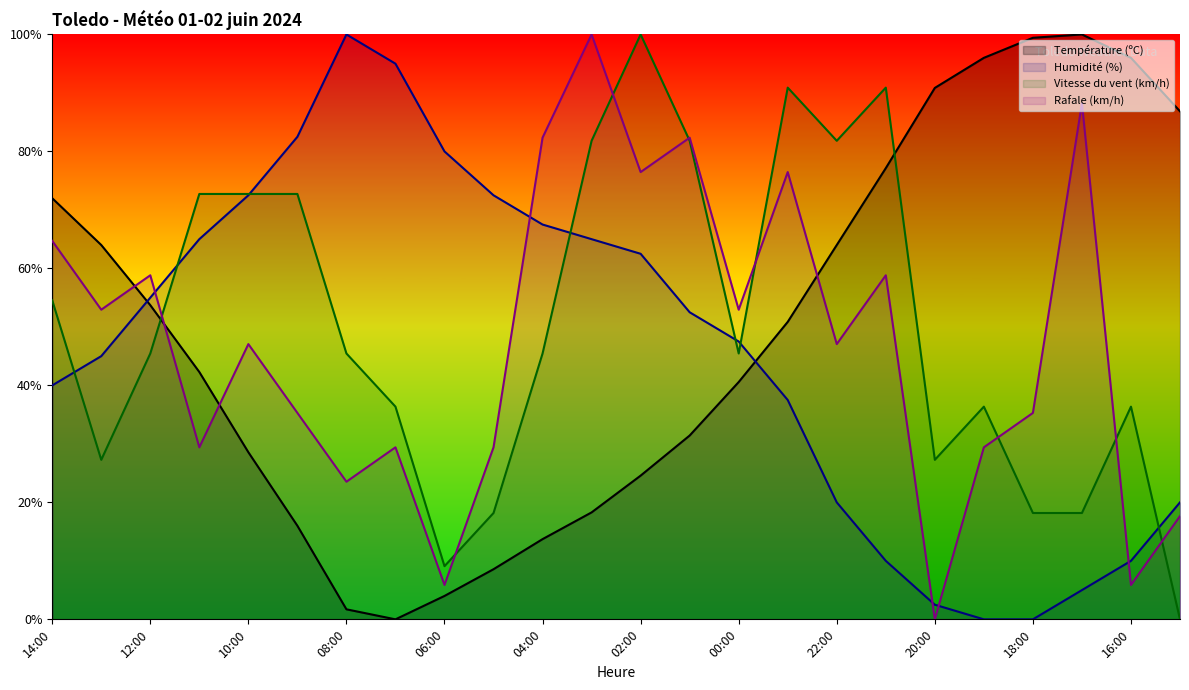

What are all the series names shown in the legend?

Température (ºC), Humidité (%), Vitesse du vent (km/h), Rafale (km/h)